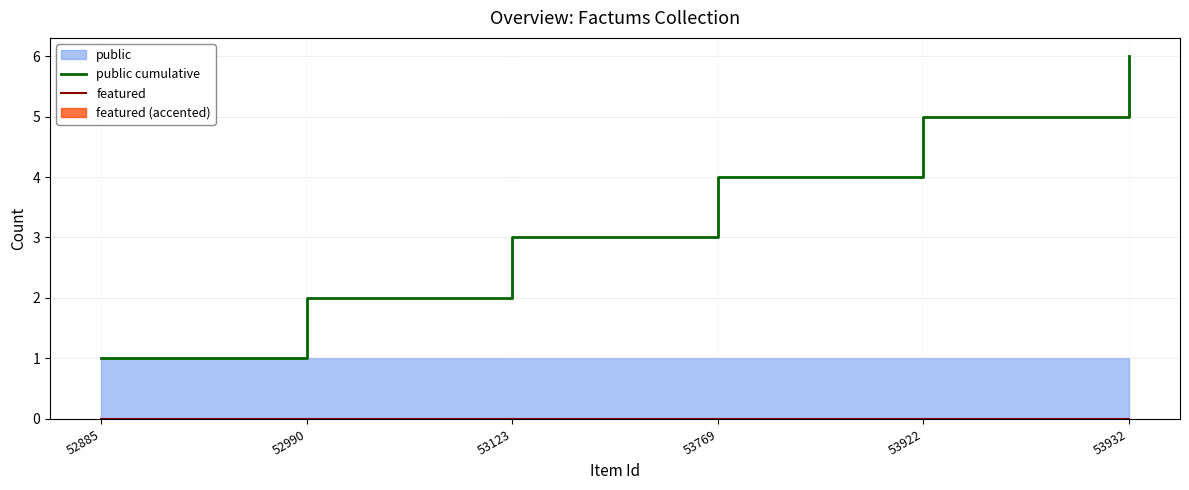

What is the total value across all series at 53769?

4